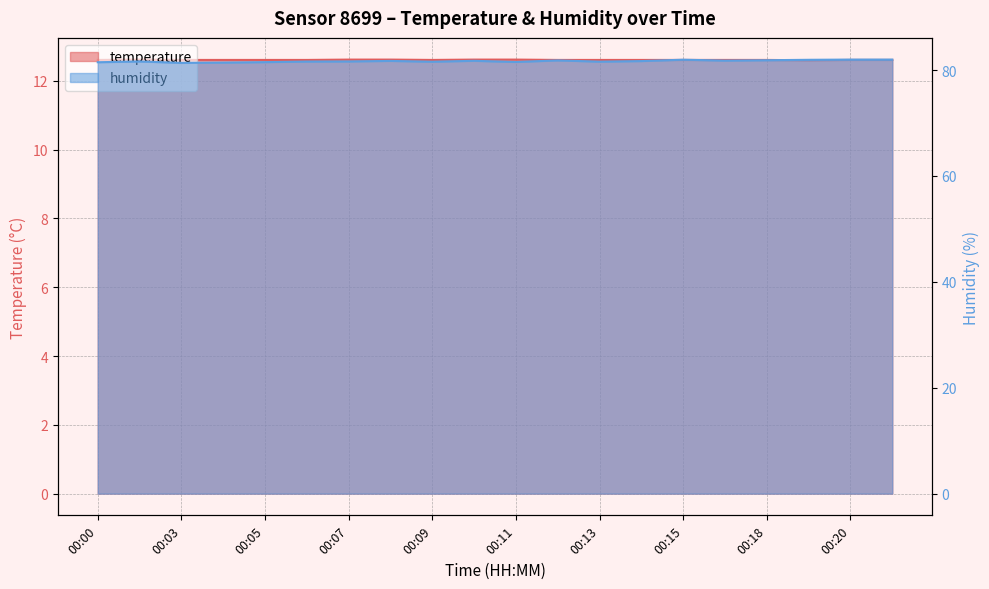

In humidity, how many points are higher than both neighbors (excluding endpoints)?

5